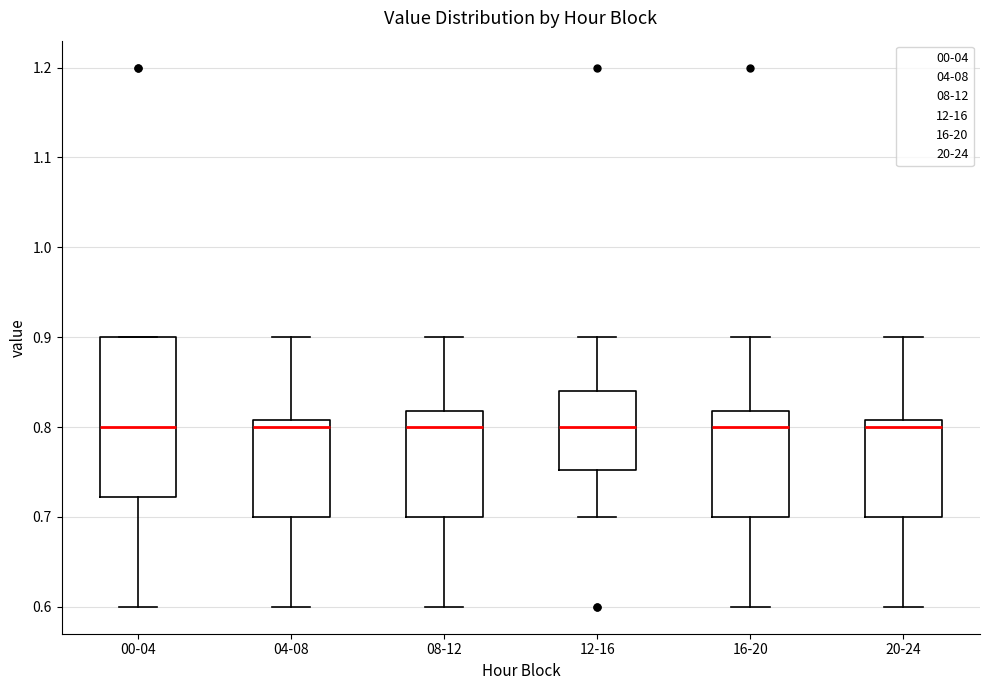

Reading left to right, read every box against the y-axis: the position of its median line, the range the box covers, and the ends of its whiskers. The values are not printed on the chart, so give them approximately, as read against the axis.

00-04: median 0.80, box 0.72 to 0.90, whiskers 0.60 to 0.90
04-08: median 0.80, box 0.70 to 0.81, whiskers 0.60 to 0.90
08-12: median 0.80, box 0.70 to 0.82, whiskers 0.60 to 0.90
12-16: median 0.80, box 0.75 to 0.84, whiskers 0.70 to 0.90
16-20: median 0.80, box 0.70 to 0.82, whiskers 0.60 to 0.90
20-24: median 0.80, box 0.70 to 0.81, whiskers 0.60 to 0.90